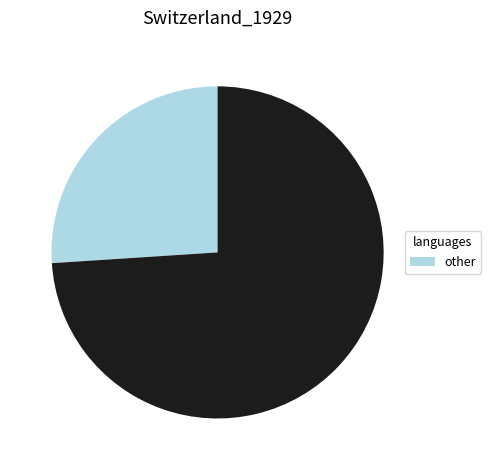

Is there a majority slice in this chart?

Yes